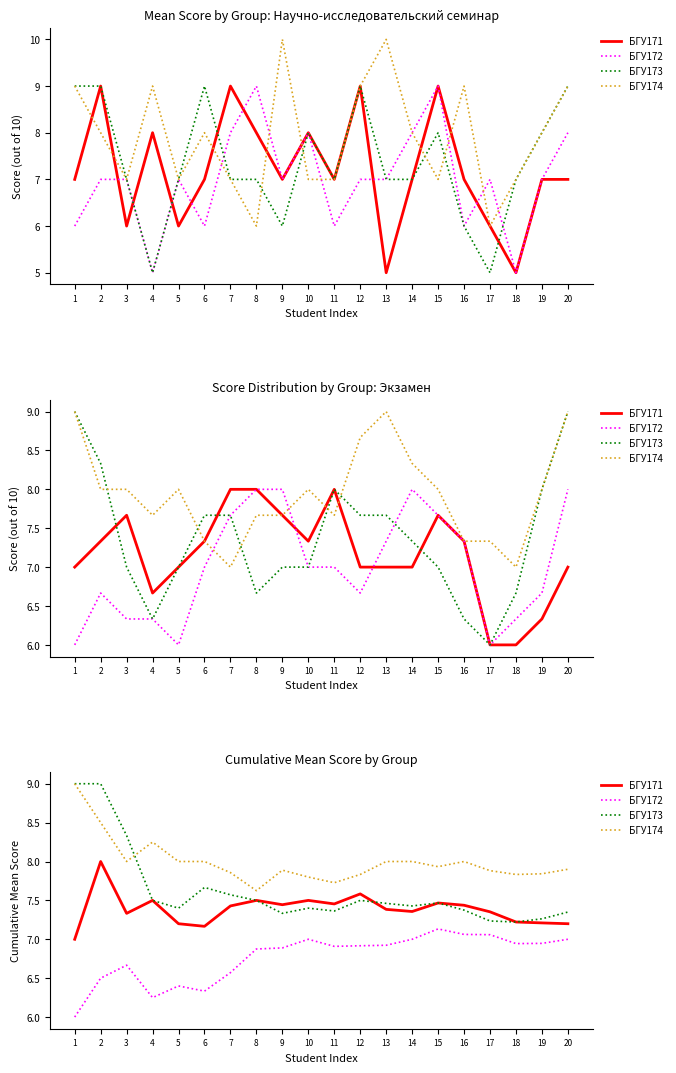

Rank the series by their average value, from lowest to highest.

БГУ172, БГУ171, БГУ173, БГУ174